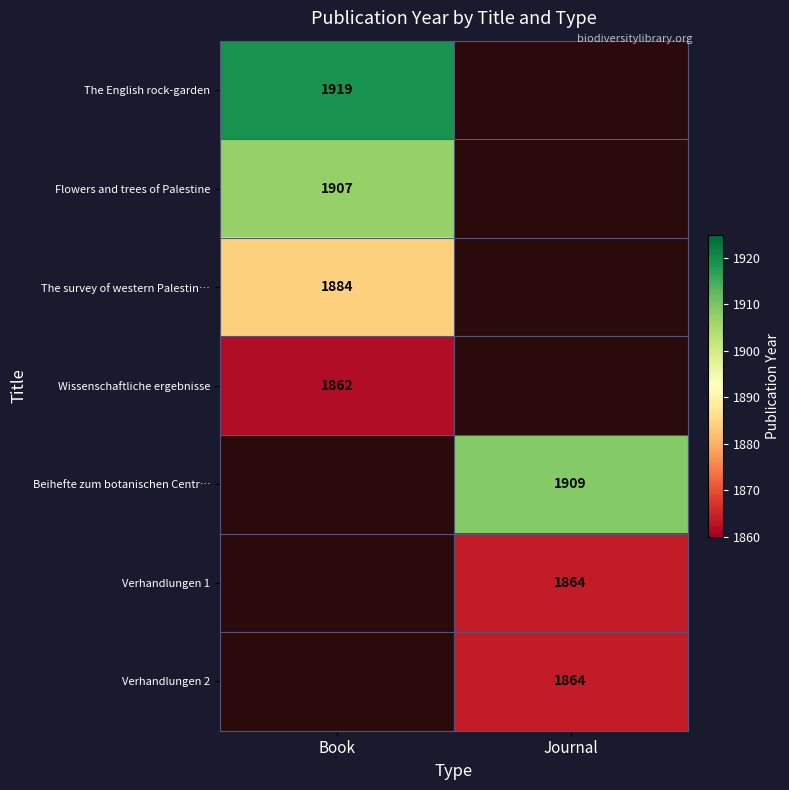

The Flowers and trees of Palestine series shows 1907 at Book. True or false?

True